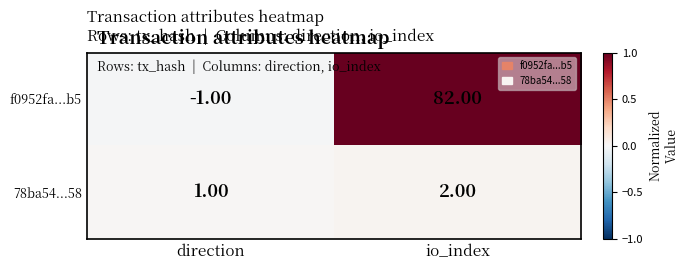

Where is f0952fa...b5 nearest to the value 40?

direction